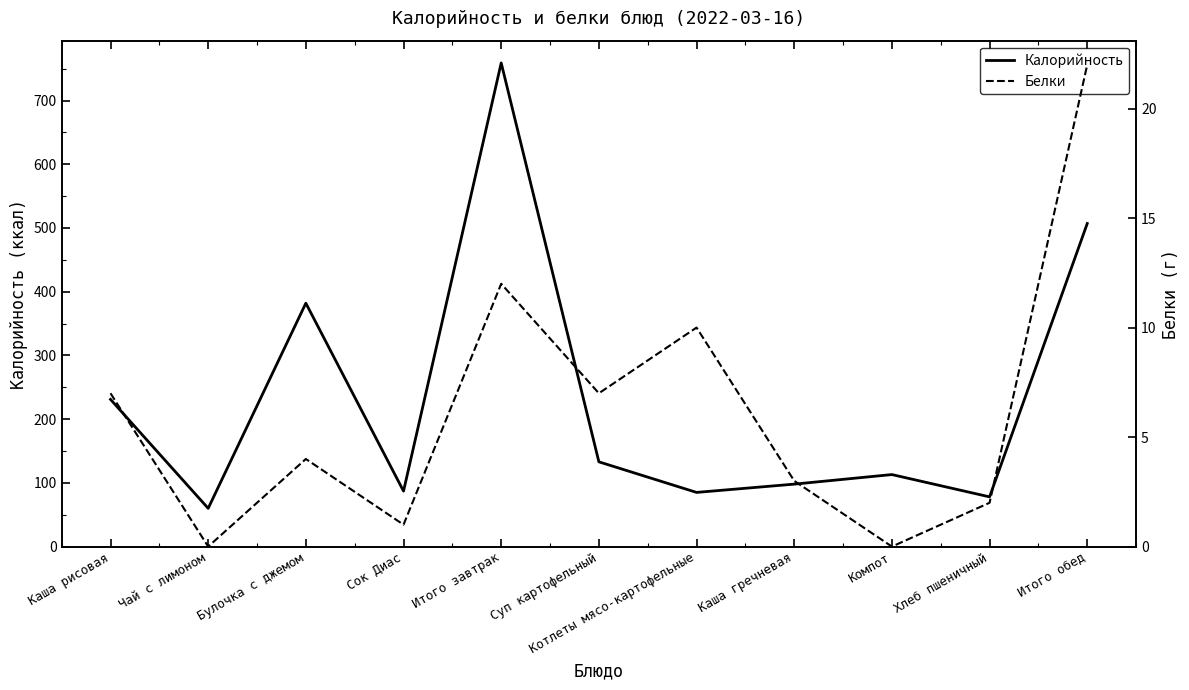

Reading left to right, list all the values displayed in this chart.

Калорийность: 231	60	382	87	759	133	85	98	113	78	507
Белки: 7	0	4	1	12	7	10	3	0	2	22